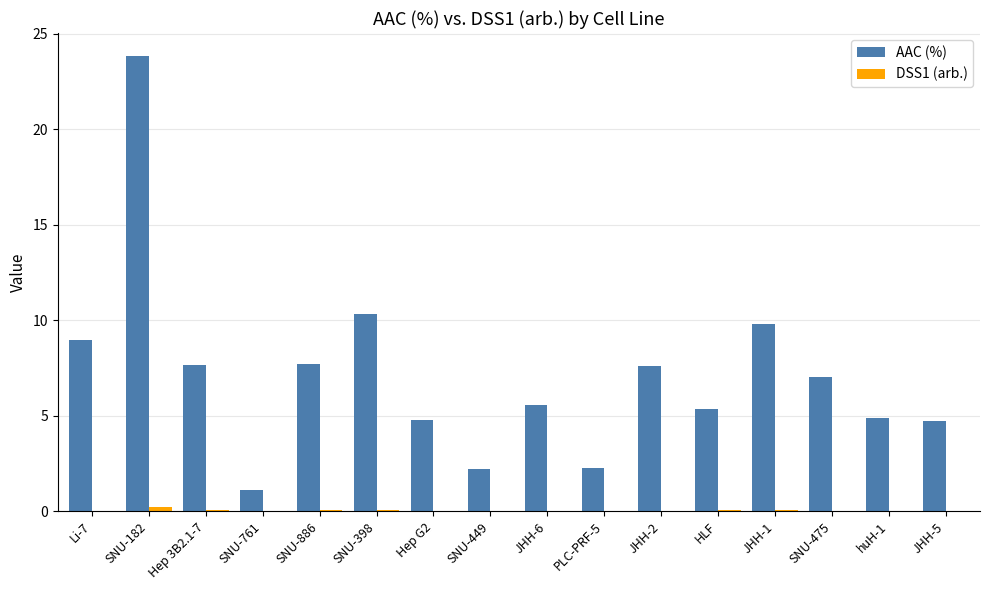

Which series has the widest spread of values?

AAC (%)